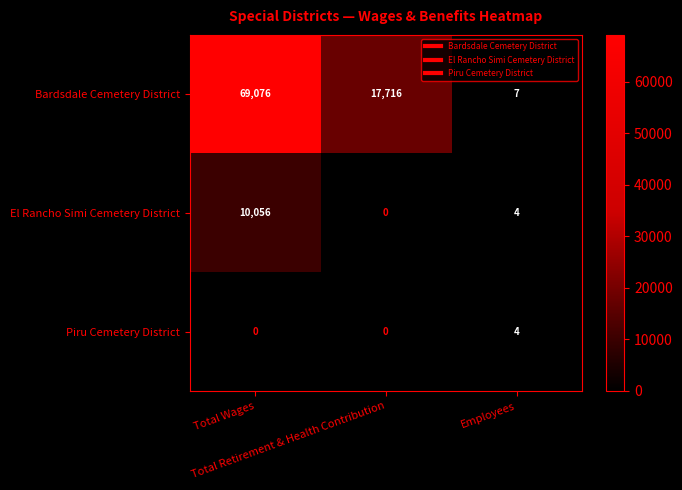

How many Piru Cemetery District values are between 0 and 4?

3